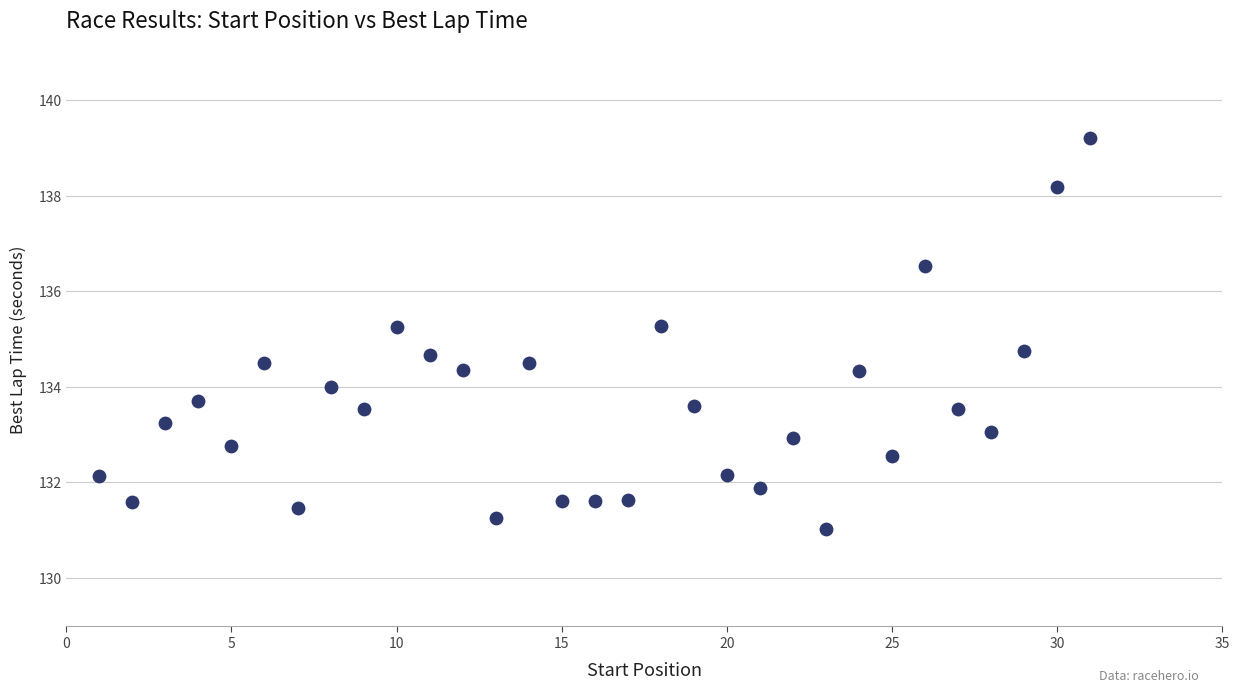

What is the range of Y values (max minus min)?

8.2